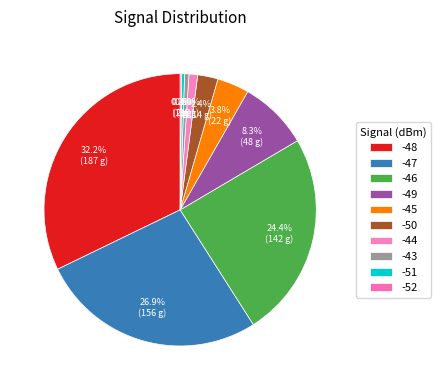

The -47 slice represents 19% of the pie. True or false?

False